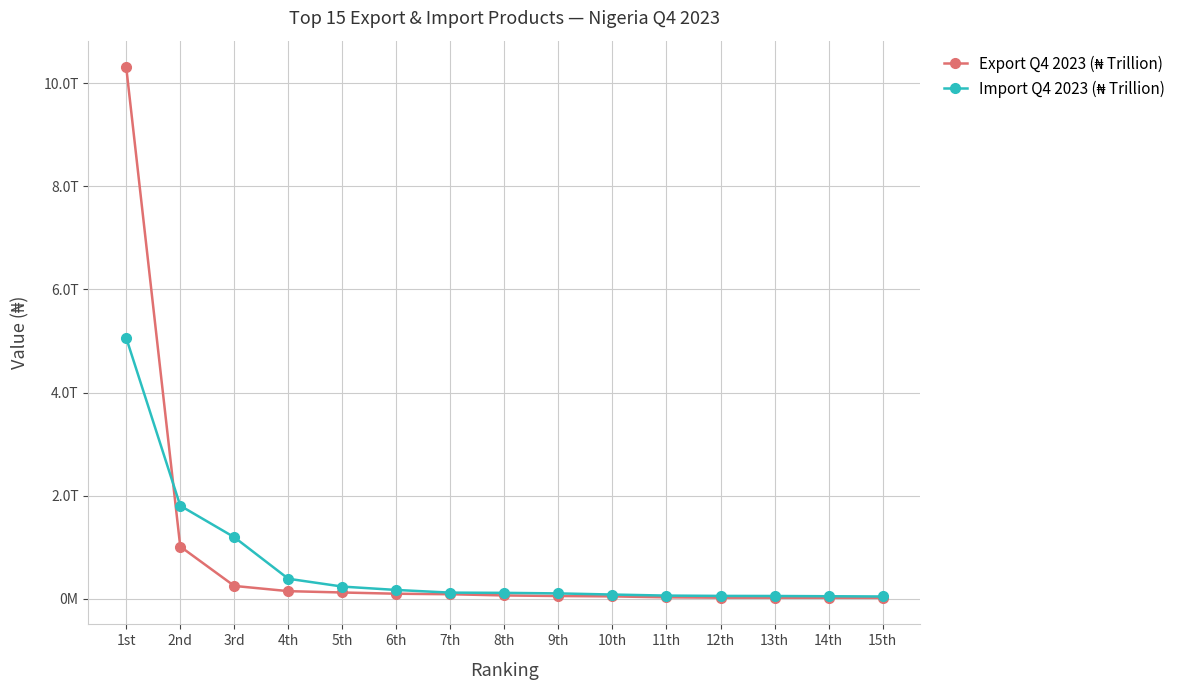

At which label is Import Q4 2023 (₦ Trillion) closest to 2554250297480?

2nd